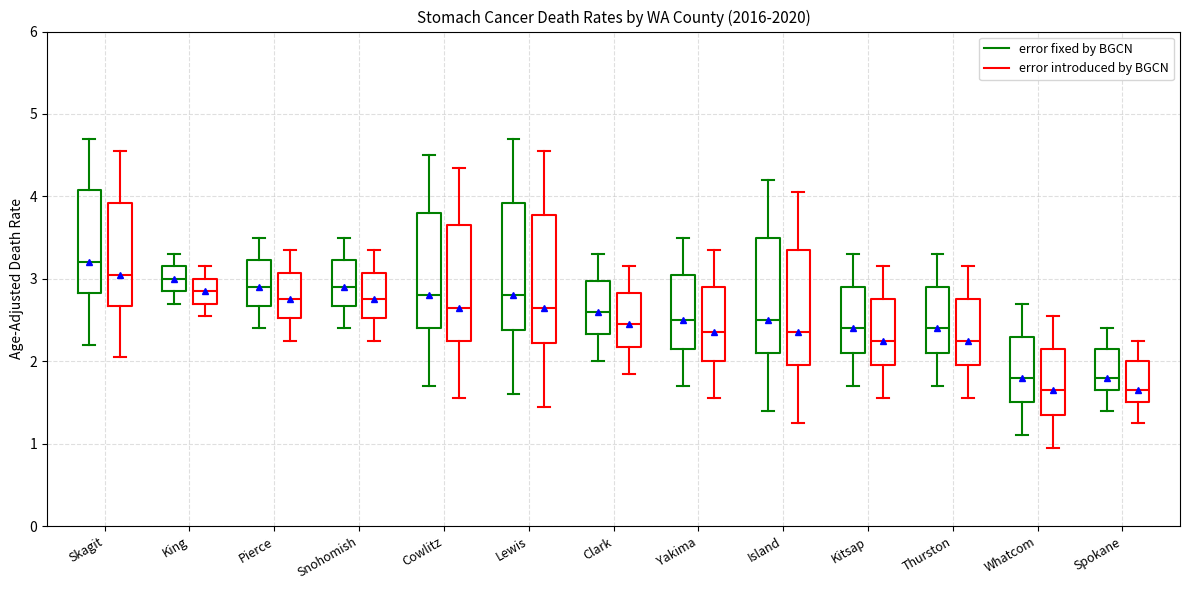

Which box's median line is the highest?

Skagit (error fixed by BGCN)